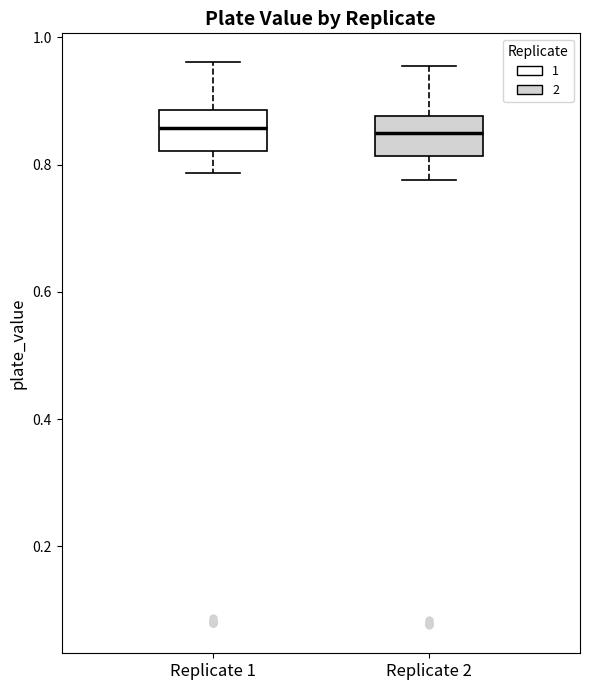

Reading left to right, read every box against the y-axis: the position of its median line, the range the box covers, and the ends of its whiskers. The values are not printed on the chart, so give them approximately, as read against the axis.

Replicate 1: median 0.86, box 0.82 to 0.88, whiskers 0.78 to 0.96
Replicate 2: median 0.84, box 0.82 to 0.88, whiskers 0.78 to 0.96